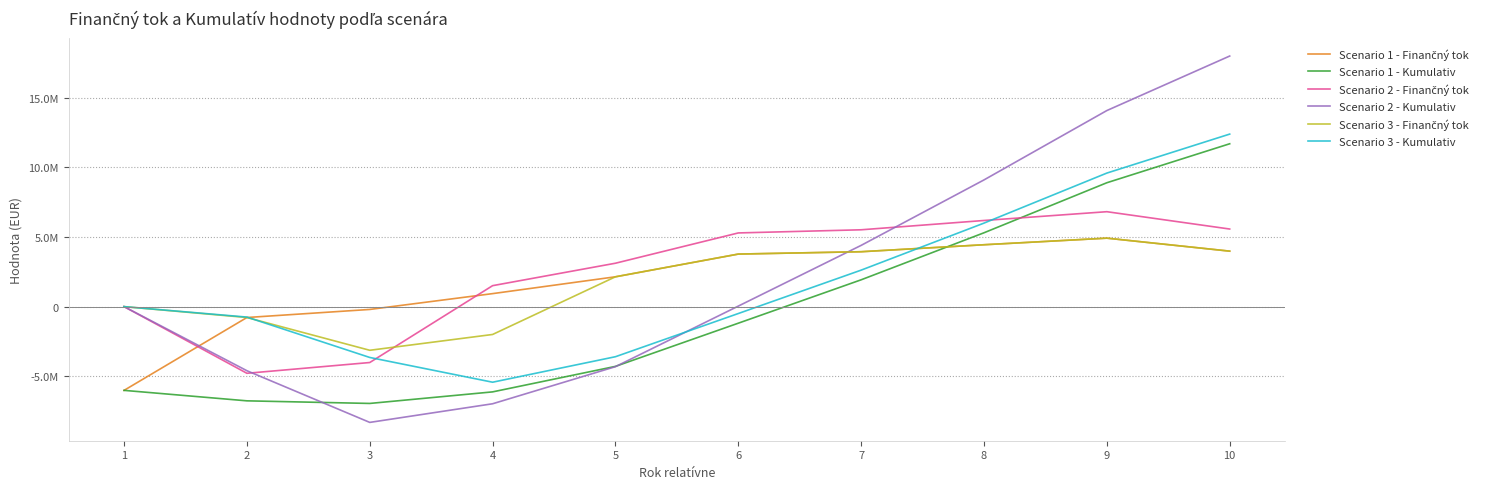

Is this an area chart (filled region under the line)?

No